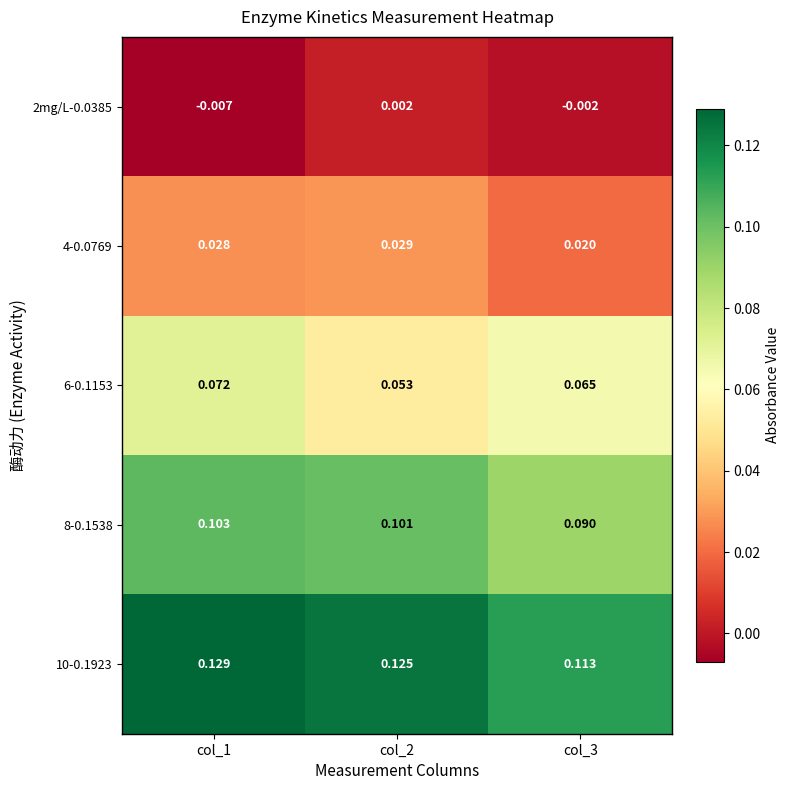

Is the value of 4-0.0769 at col_1 greater than the value of 8-0.1538 at col_3?

No